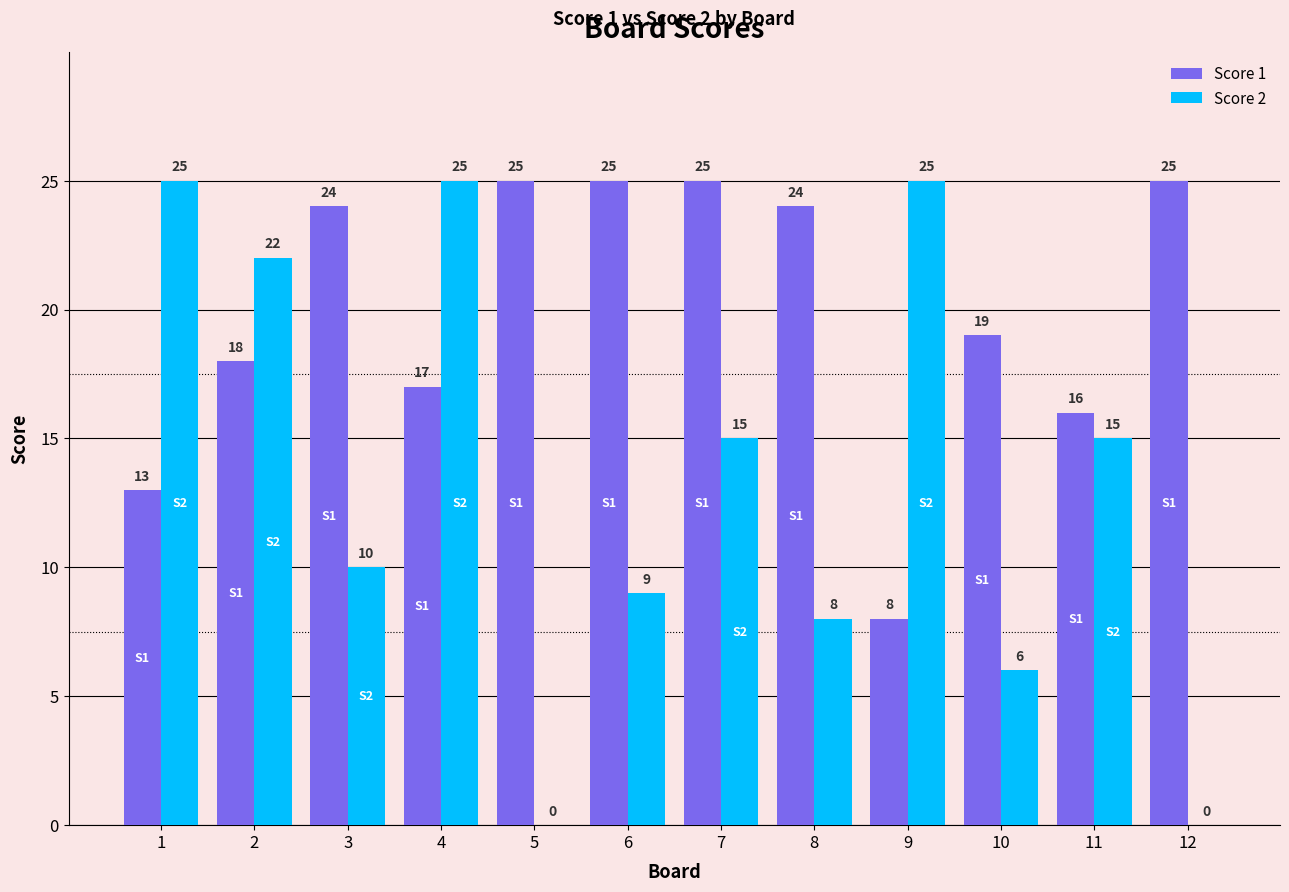

Which series changed the most between 1 and 7?

Score 1